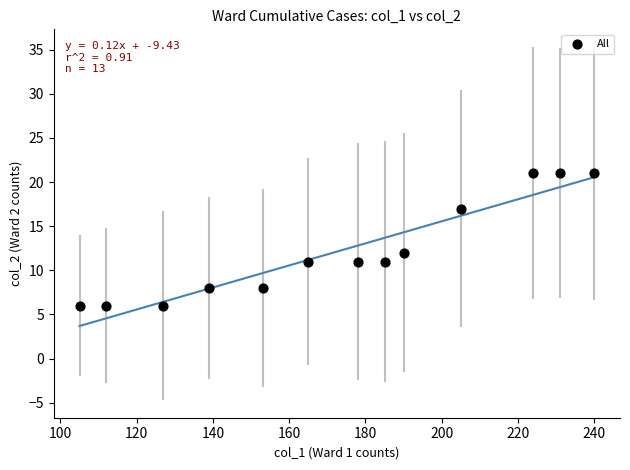

What is the range of Y values (max minus min)?

15